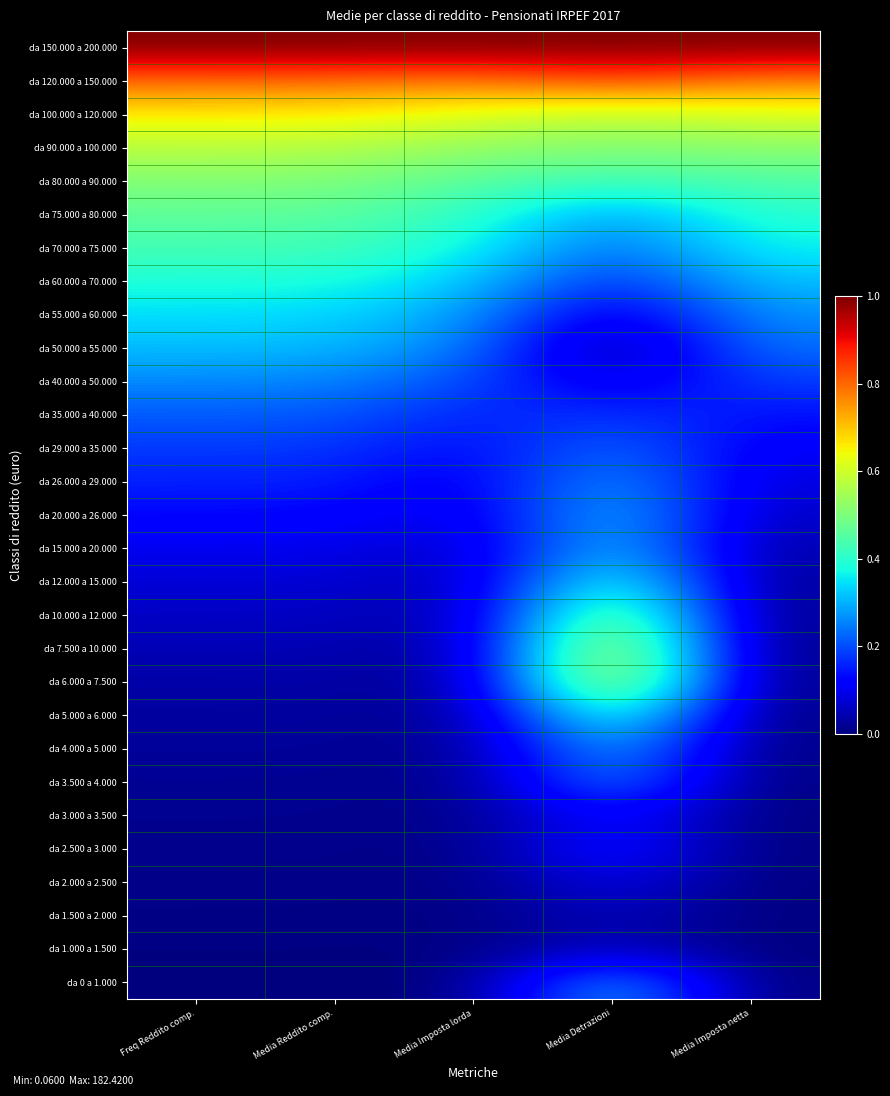

At which category is the sum across all series the highest?

Media Detrazioni